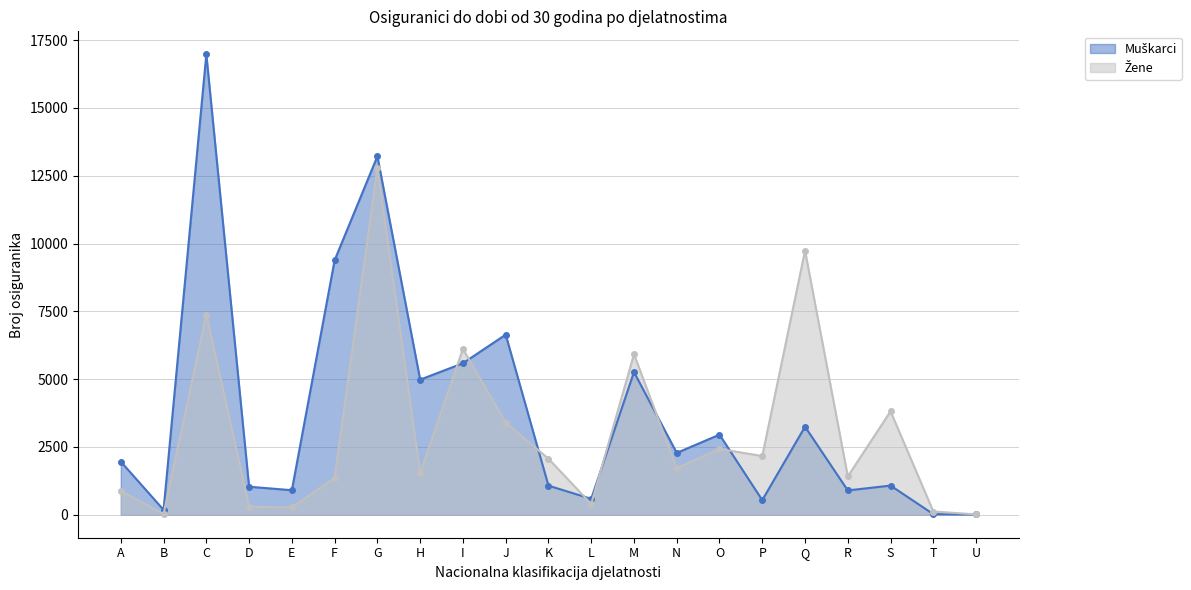

The Žene series shows 9736 at Q. True or false?

True